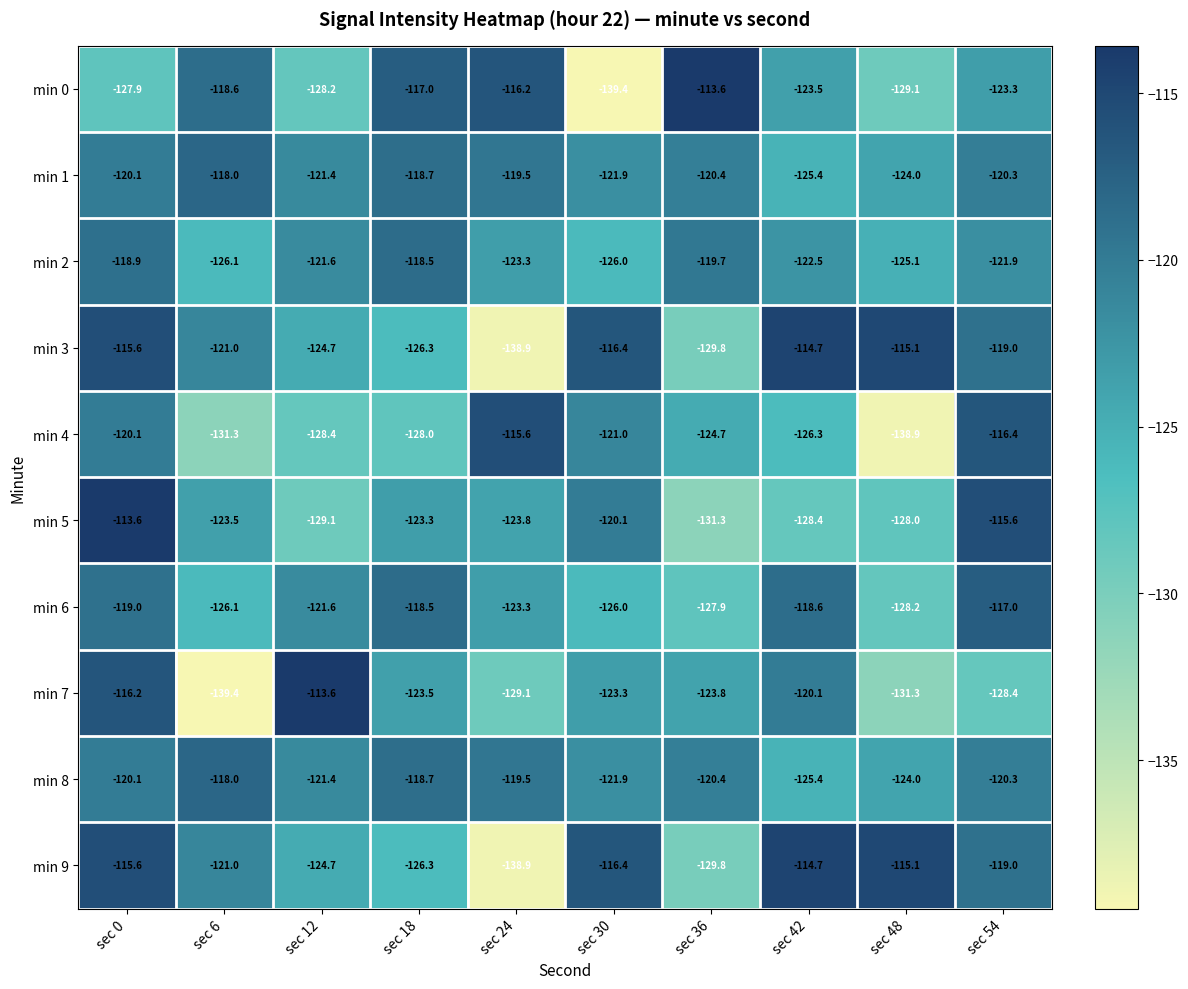

What is the total value across all series at sec 12?

-1234.7